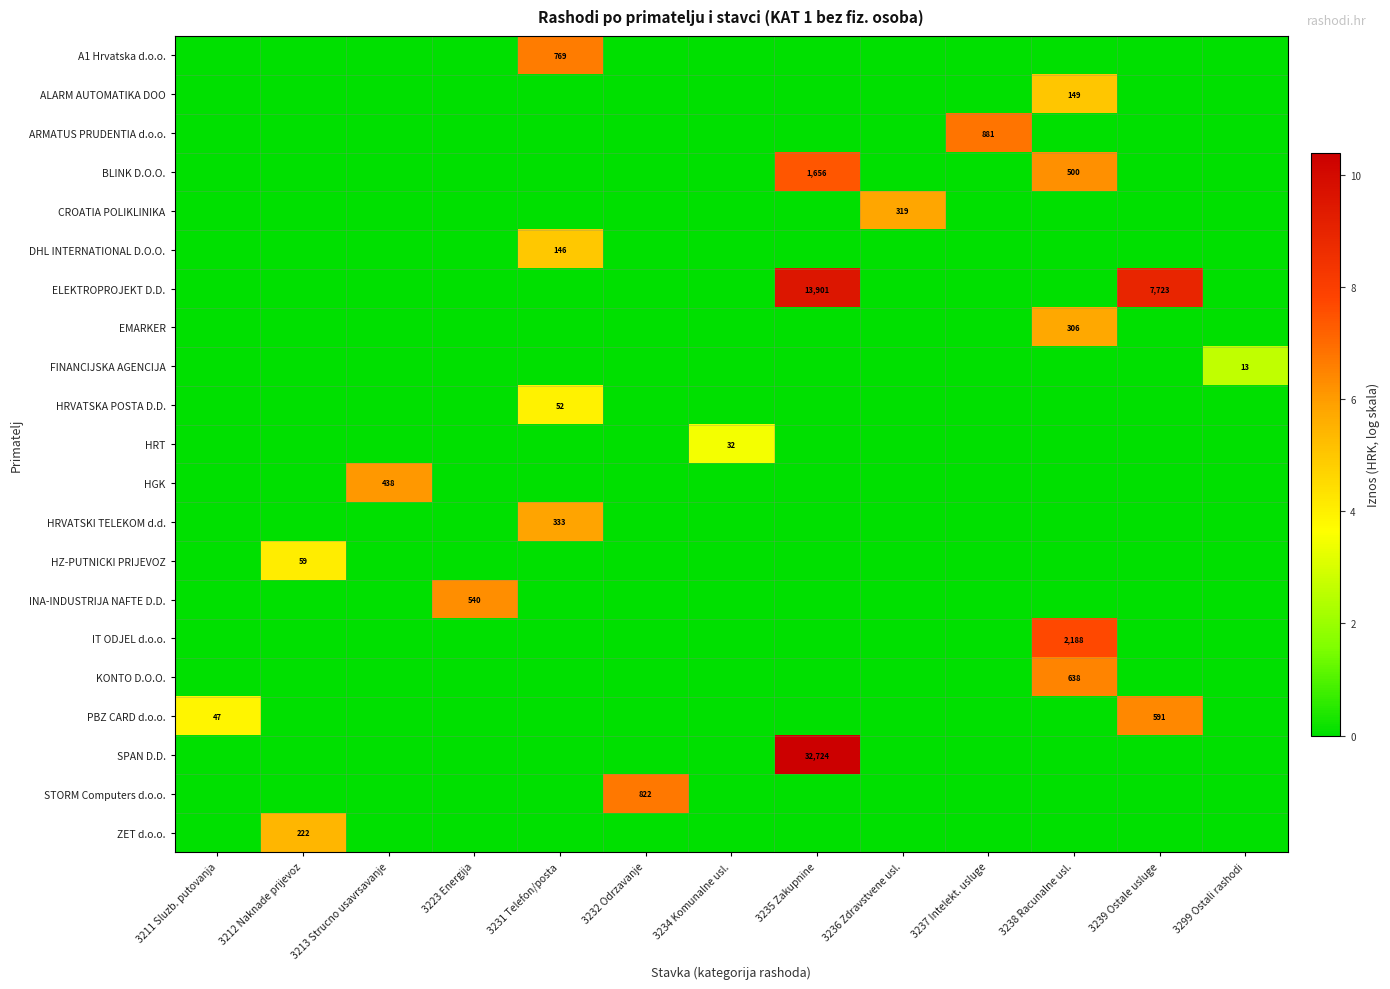

Which has a higher value, 3236 Zdravstvene usl. or 3299 Ostali rashodi?

3236 Zdravstvene usl.